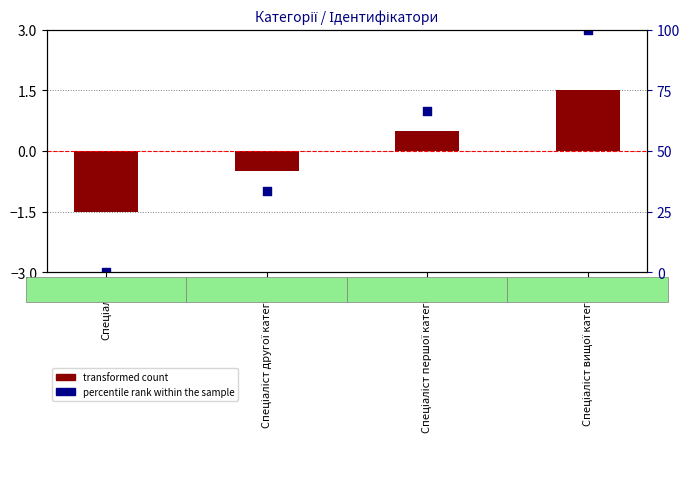

At how many categories does at least one series exceed 1?

3